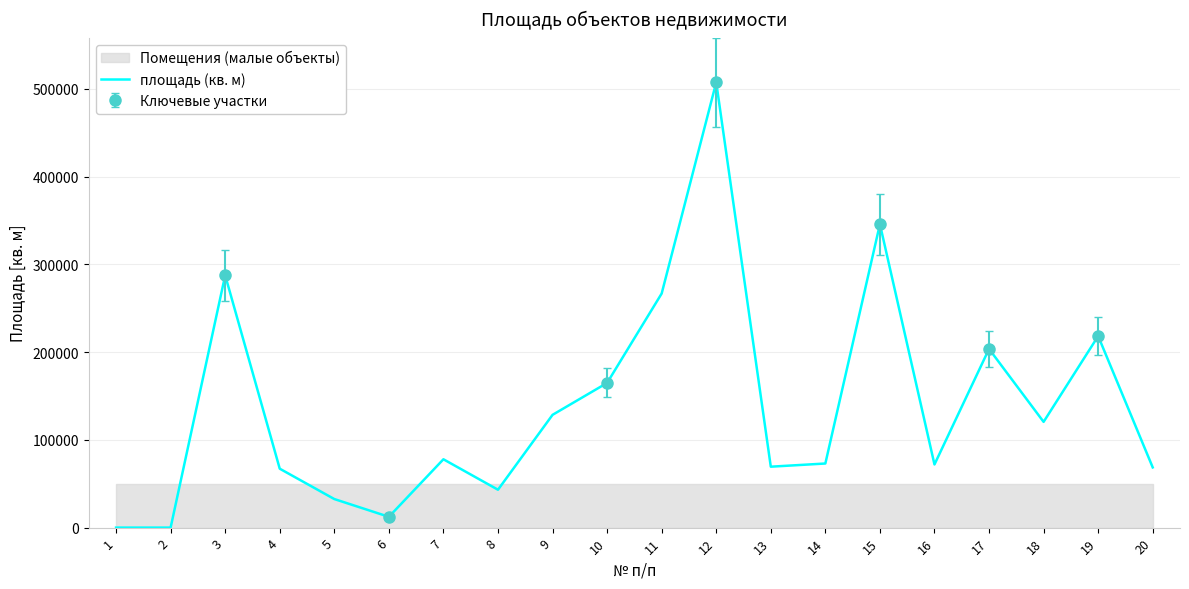

Where is the first local maximum?

3